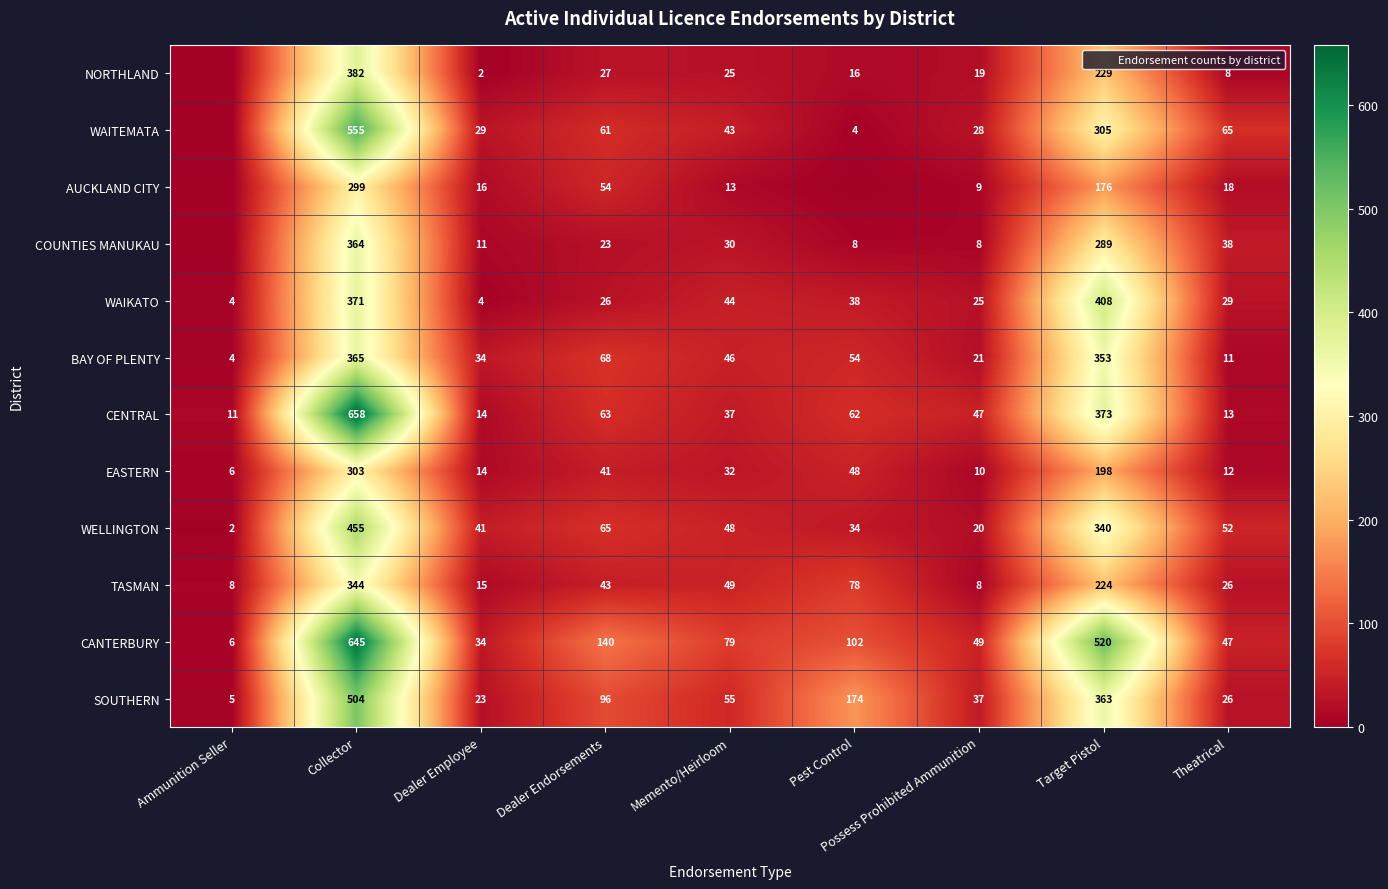

List the labels in order of SOUTHERN value, smallest first.

Ammunition Seller, Dealer Employee, Theatrical, Possess Prohibited Ammunition, Memento/Heirloom, Dealer Endorsements, Pest Control, Target Pistol, Collector